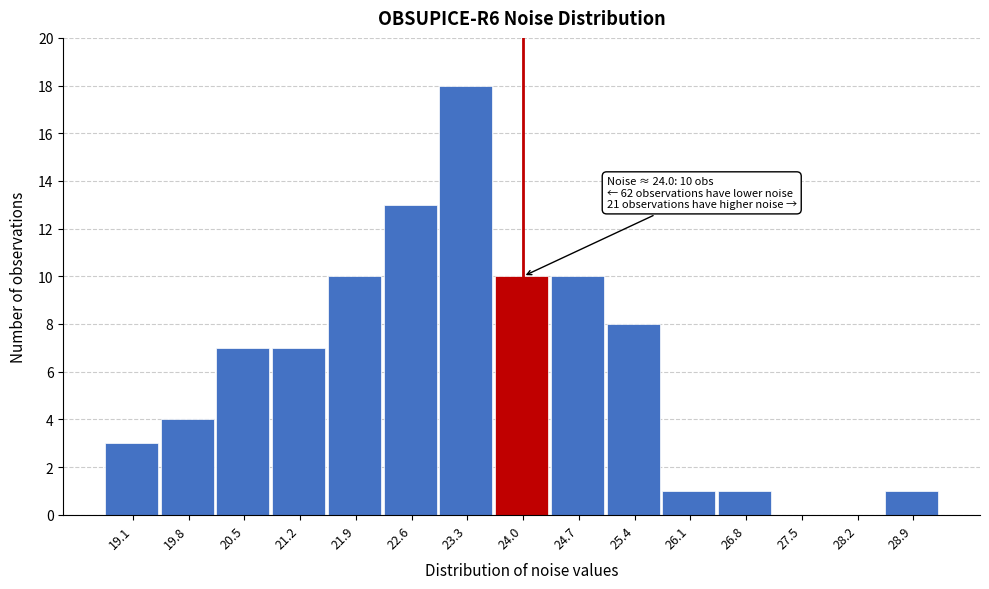

Reading right to left, extract all data points from this chart.

28.9=1	28.2=0	27.5=0	26.8=1	26.1=1	25.4=8	24.7=10	24.0=10	23.3=18	22.6=13	21.9=10	21.2=7	20.5=7	19.8=4	19.1=3